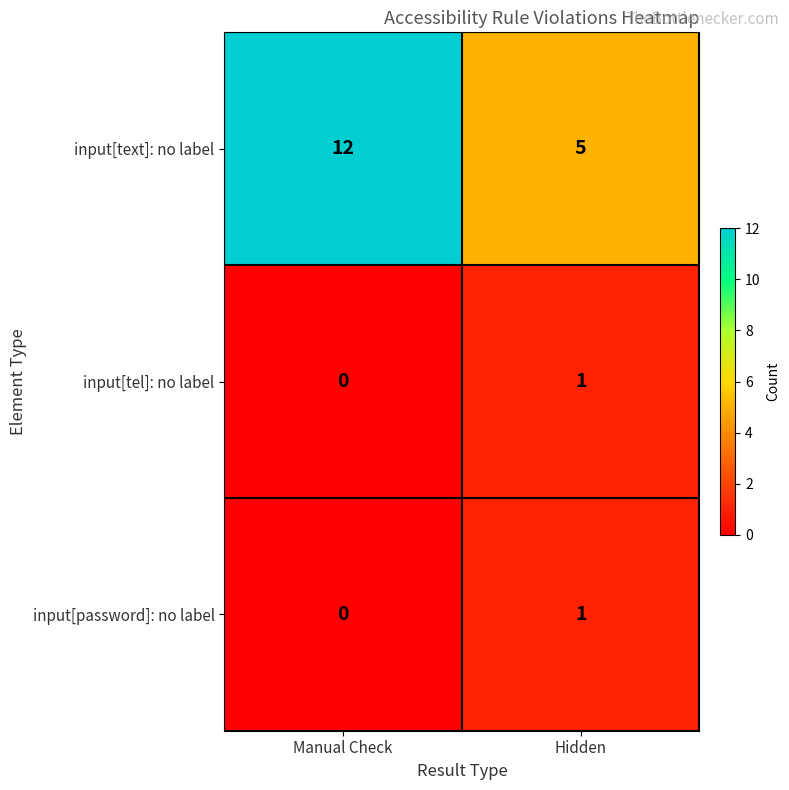

At which category does the chart reach its peak across all series?

Manual Check